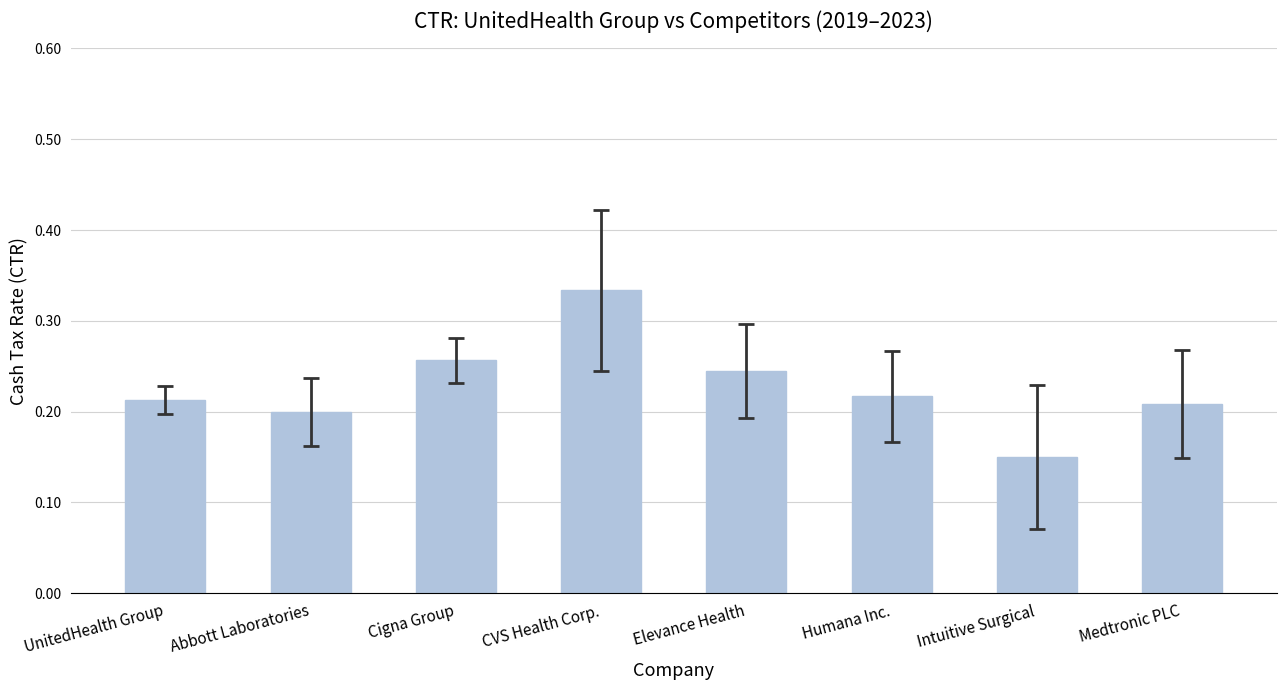

How many bars are there in total?

8